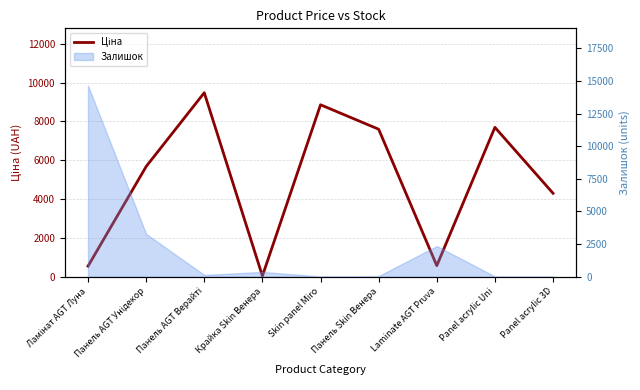

True or false: the data has more than 0 interior local peaks.

True